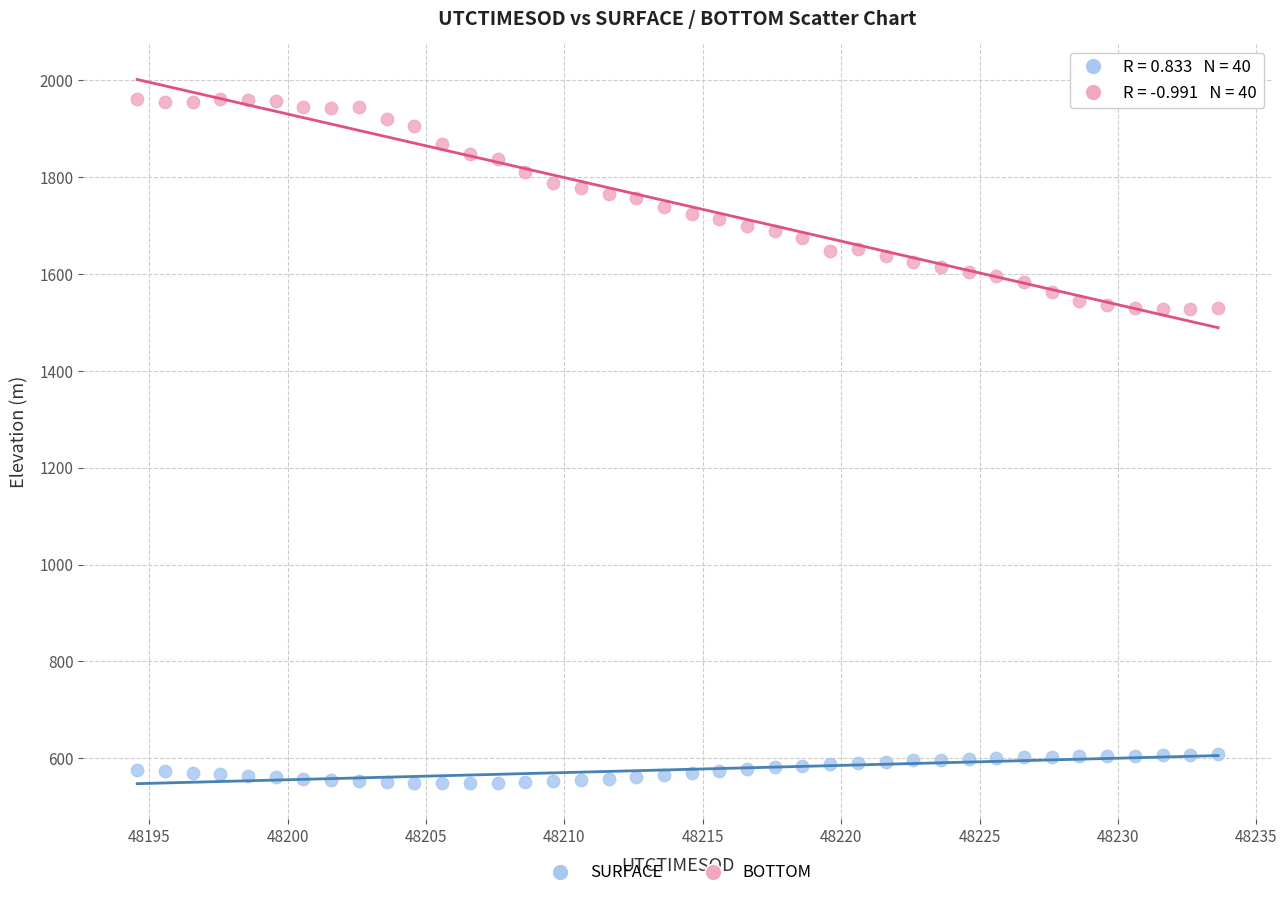

Across all data points, what is the range of Y values (max minus min)?

1413.0